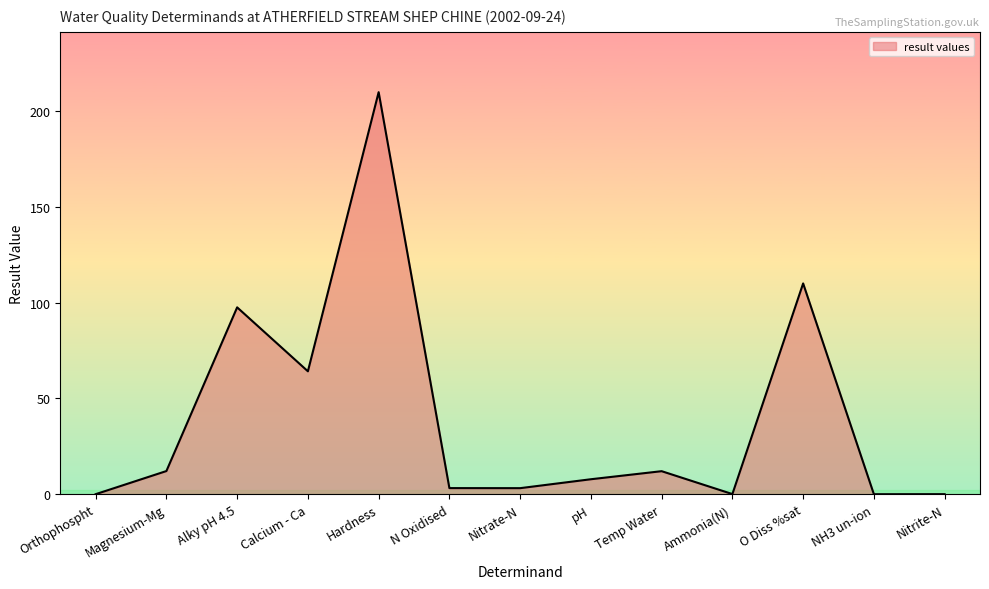

Is it true that the value at Hardness is 92.4?

False